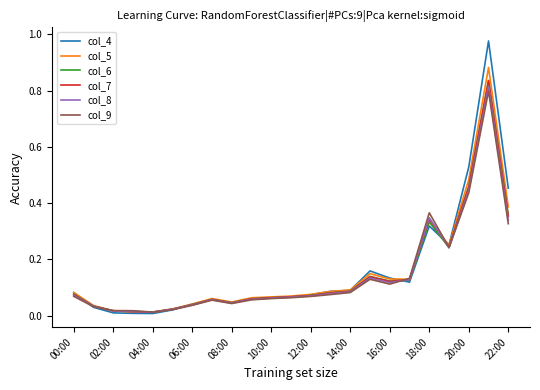

Does the chart display data point markers on the line(s)?

No